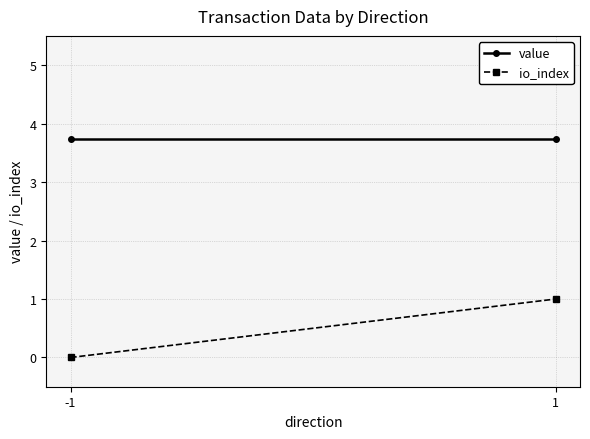

Which has a higher value, 1 or -1?

1